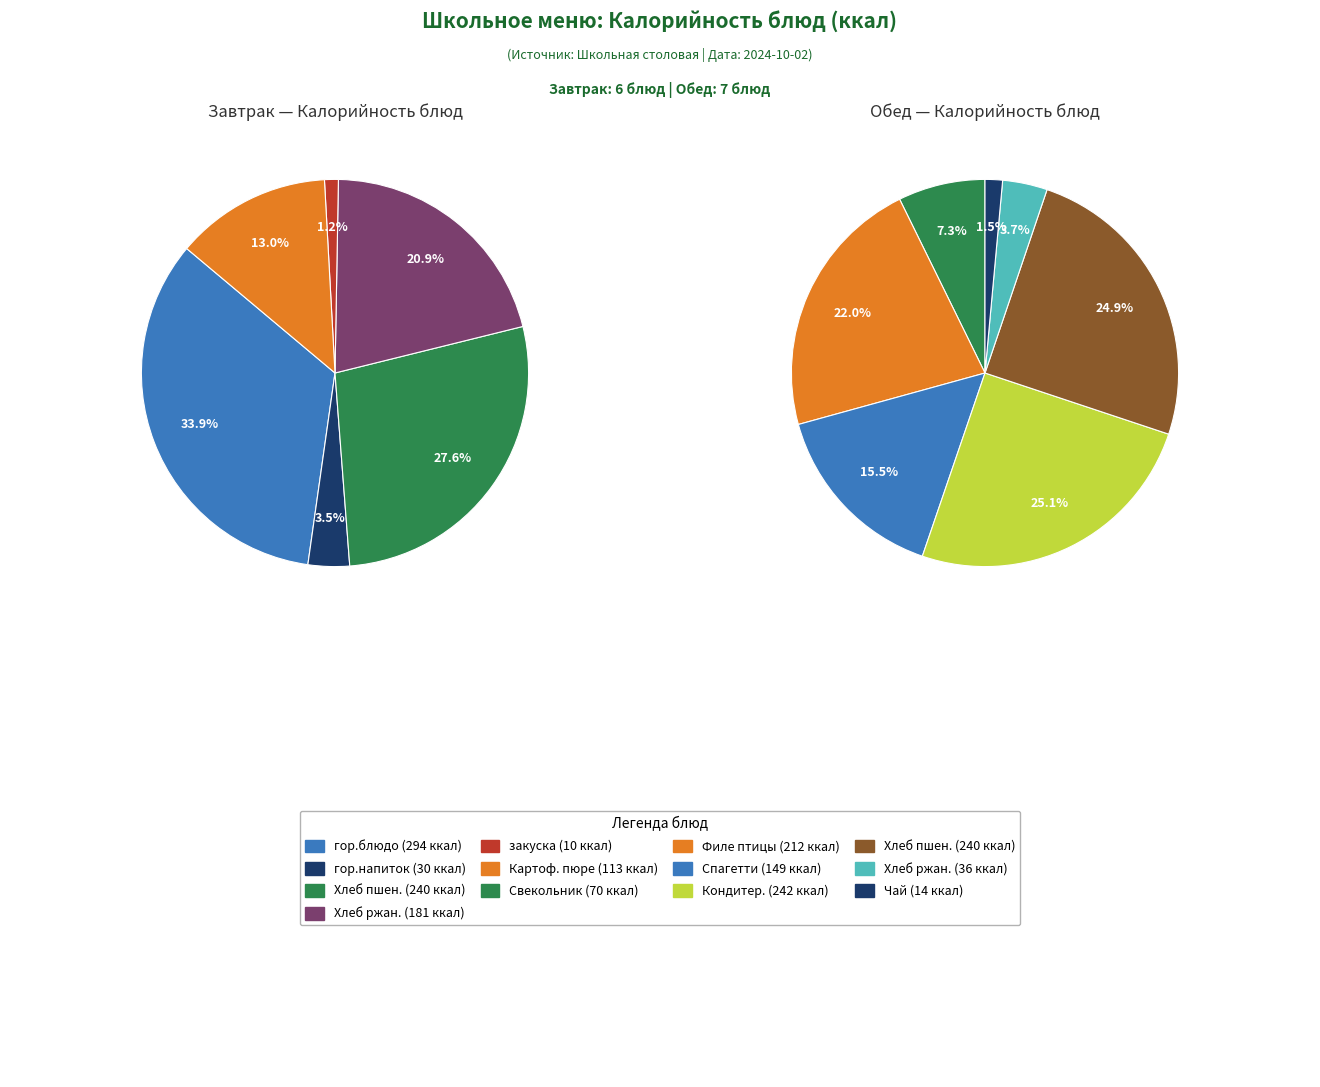

Is there a majority slice in this chart?

No